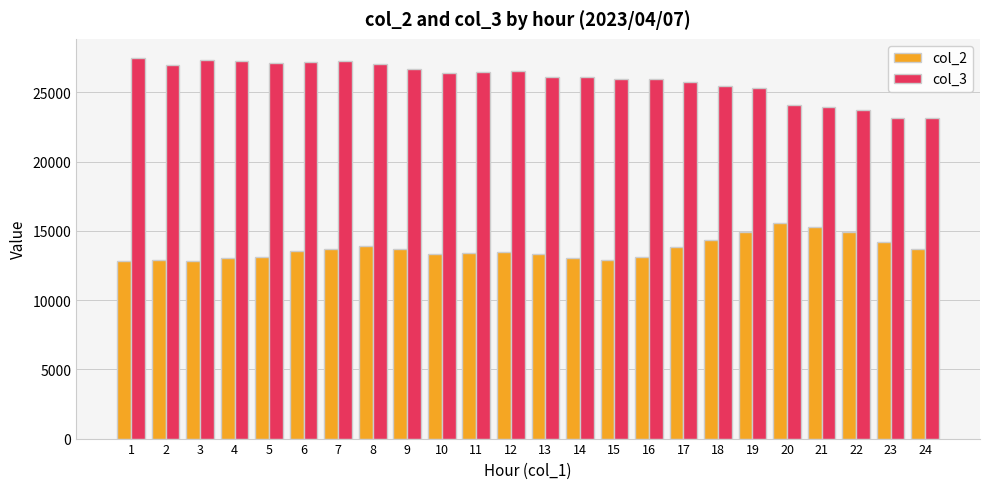

What is the spread (max minus min) of values at 10?

13064